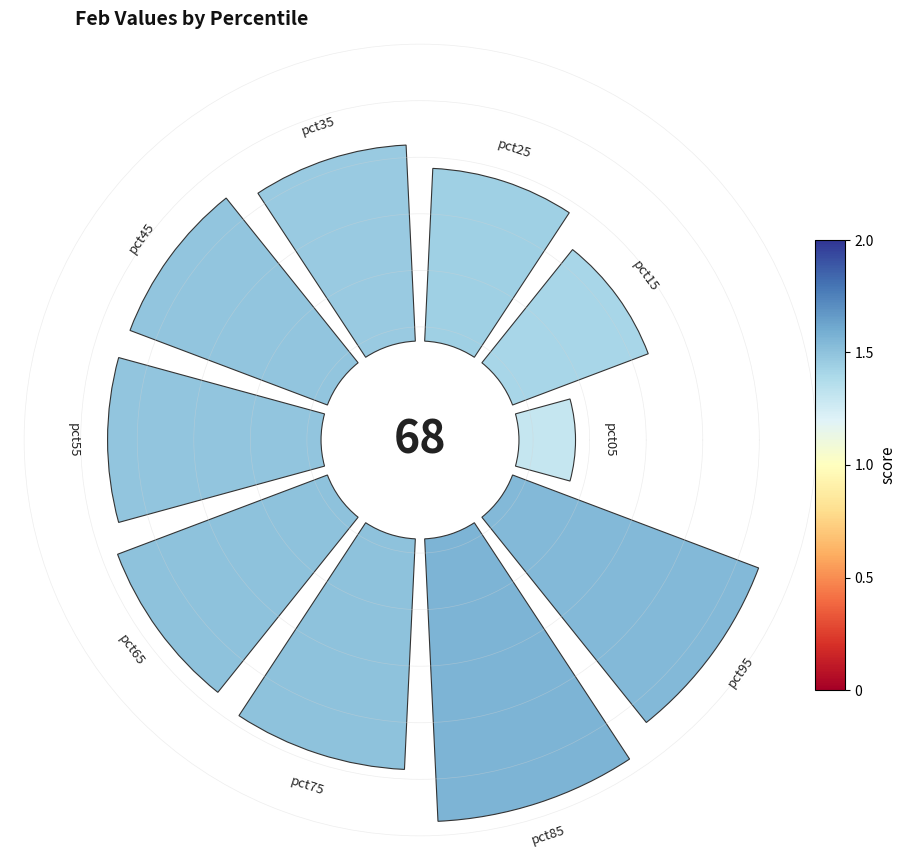

Combined, do 8 and 6 account for over 50%?

No